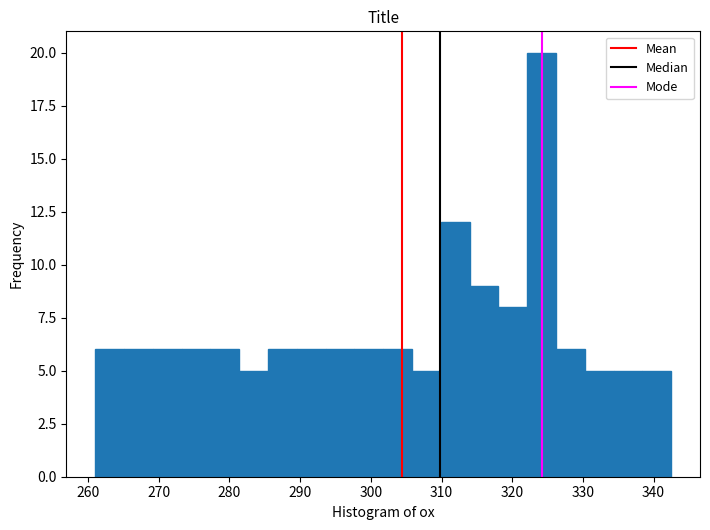

Reading left to right, list every bar in this chart as the range it spans on the x-axis followed by its height. Neither the bar edges nor the heights are printed on the chart, so give them approximately, as read against the axes.

261 to 265: 6
265 to 269: 6
269 to 273: 6
273 to 277: 6
277 to 281: 6
281 to 285: 5
285 to 290: 6
290 to 294: 6
294 to 298: 6
298 to 302: 6
302 to 306: 6
306 to 310: 5
310 to 314: 12
314 to 318: 9
318 to 322: 8
322 to 326: 20
326 to 330: 6
330 to 334: 5
334 to 338: 5
338 to 343: 5